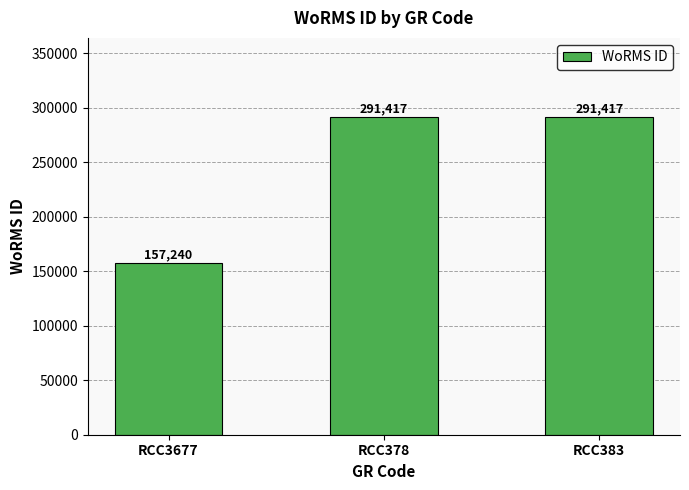

What is the sum of all values?

740074